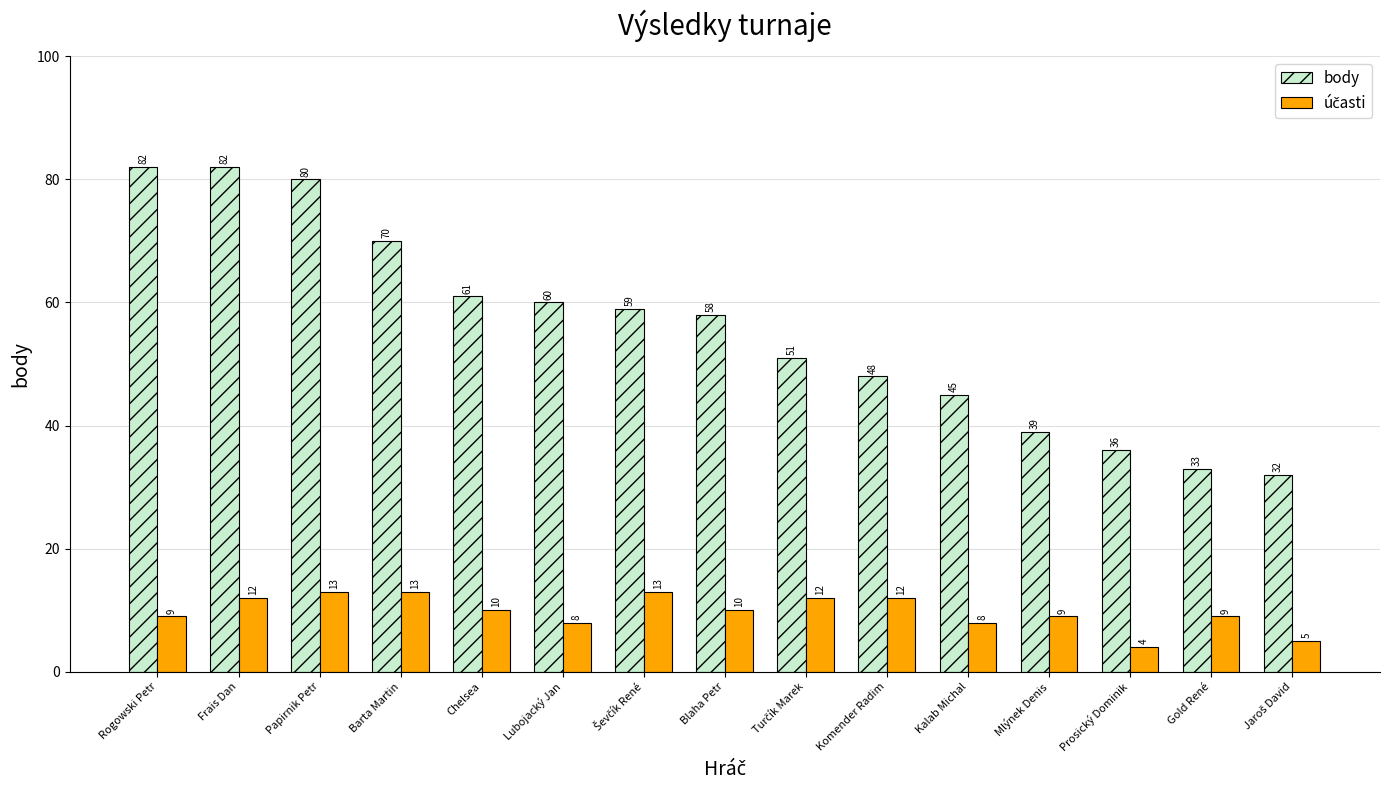

At how many categories does at least one series exceed 37?

12